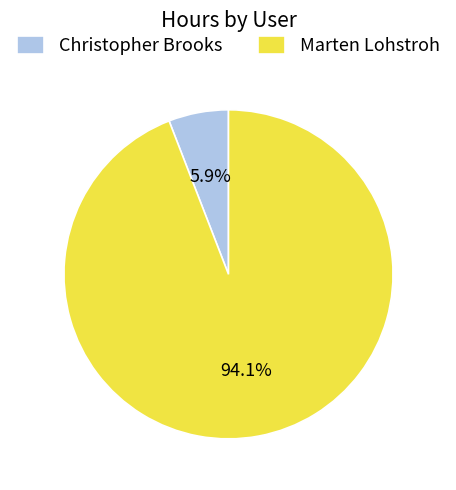

What portion of the pie excludes Marten Lohstroh?

5.9%